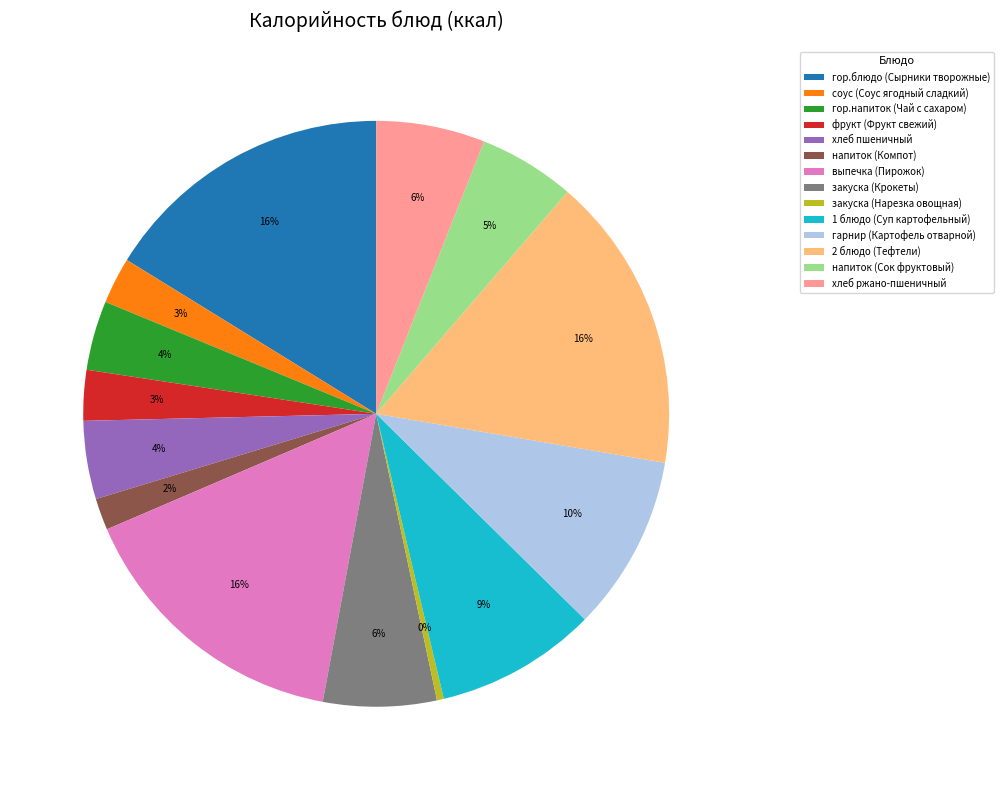

How many segments does this pie chart have?

14